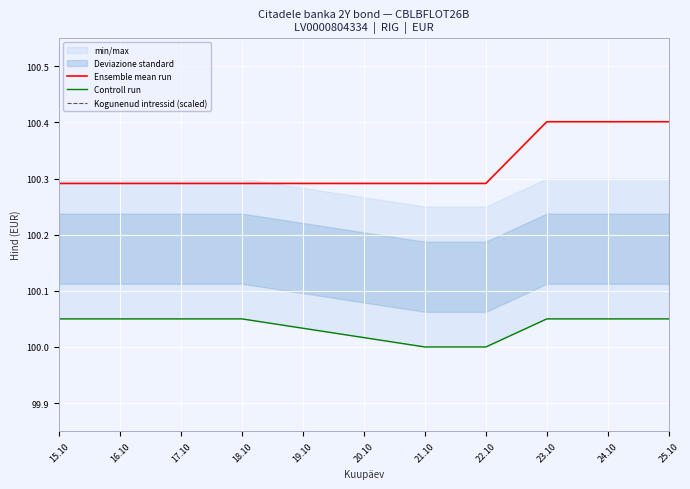

Is it true that Ensemble mean run equals 51.1 at 17.10?

False